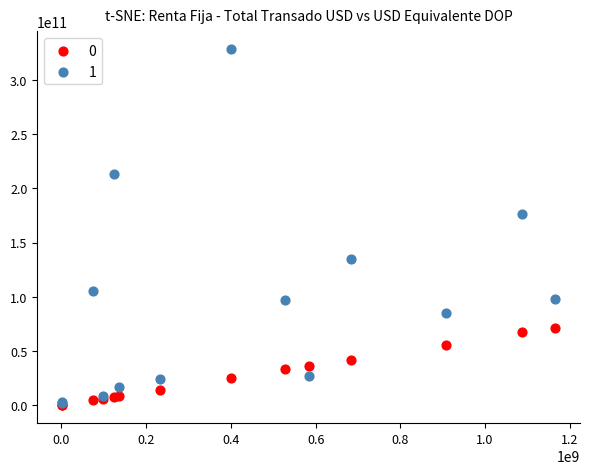

What are all the series names shown in the legend?

0, 1